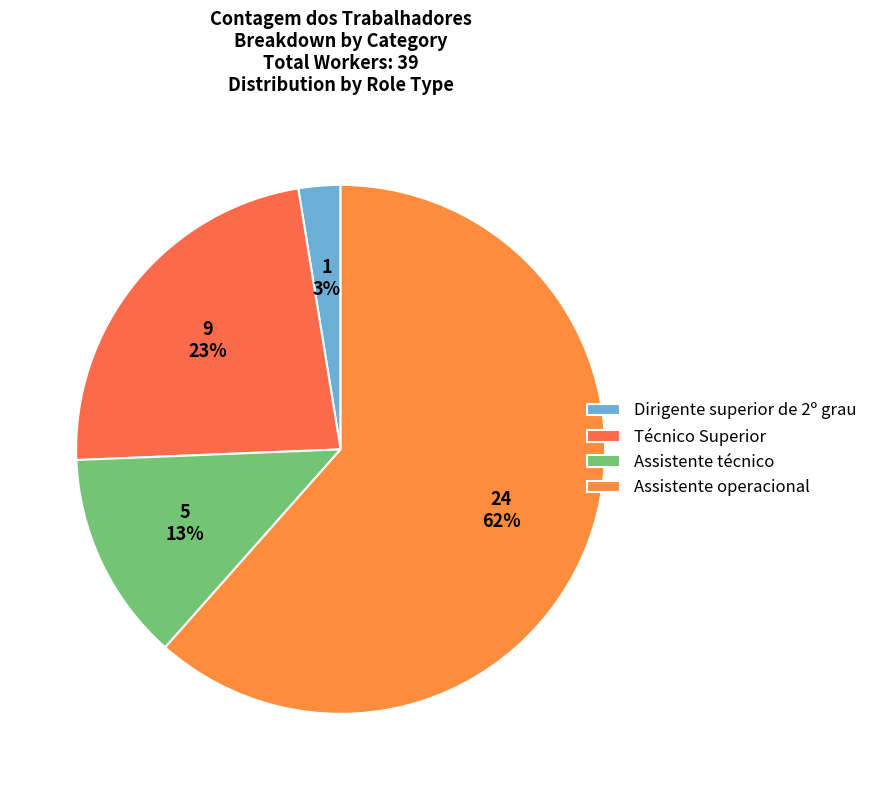

Is it true that Técnico Superior is 23% of the pie?

True